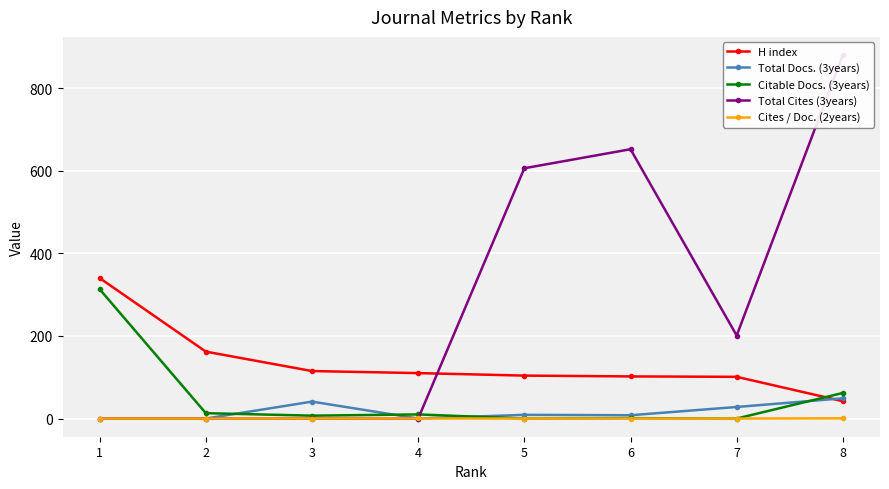

Where is Total Docs. (3years) nearest to the value 24?

7